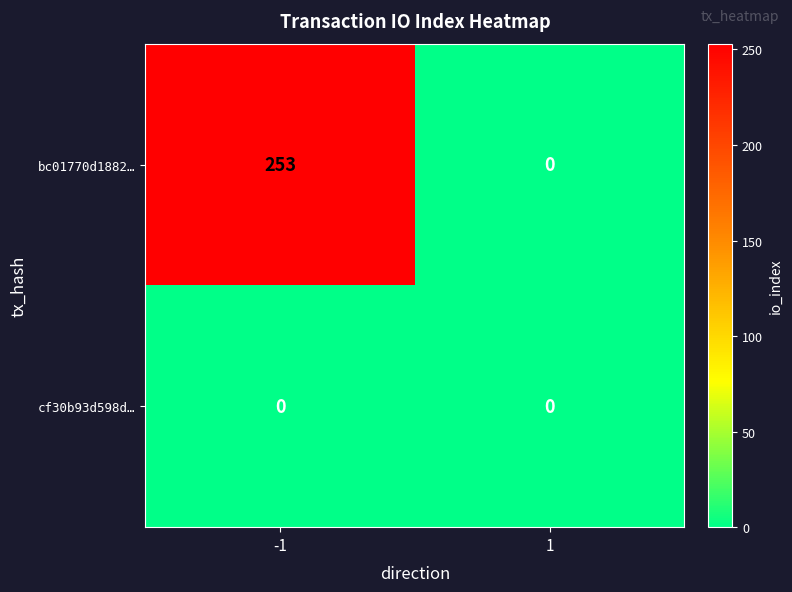

Is it true that bc01770d1882… equals 0 at 1?

True